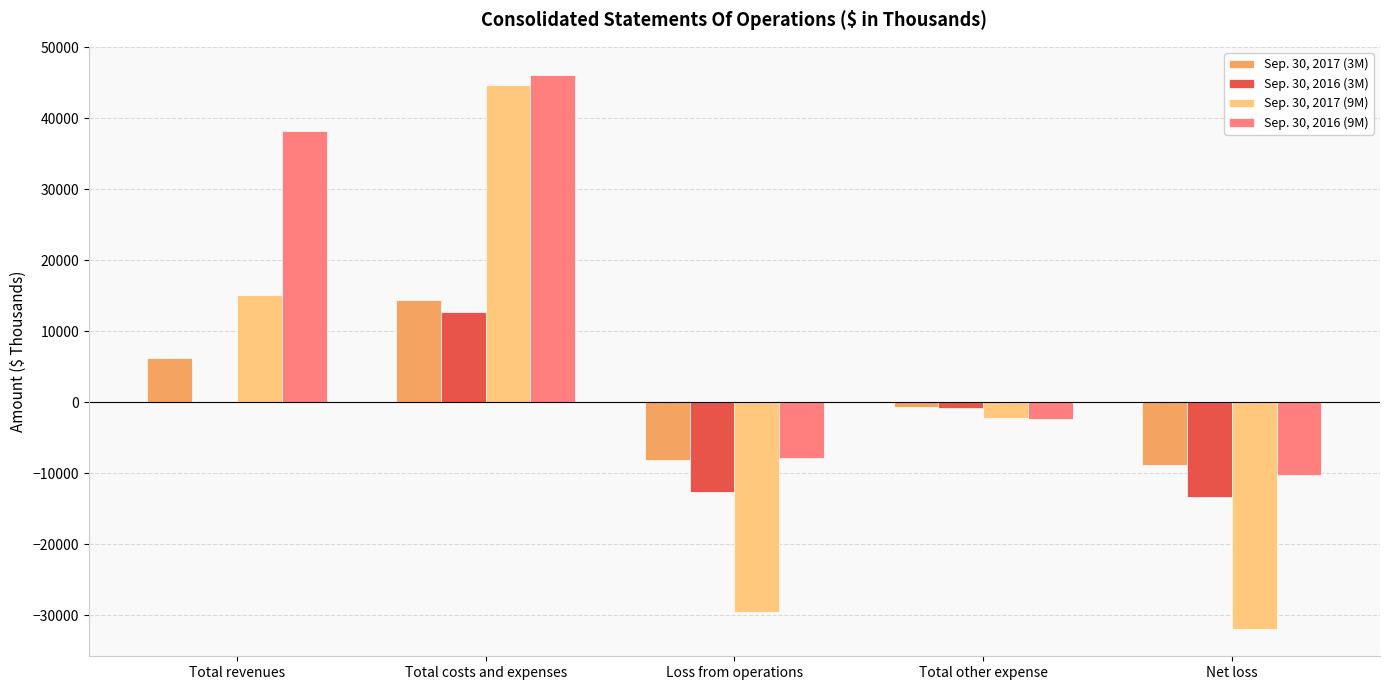

Is it true that Sep. 30, 2016 (3M) equals -12614 at Loss from operations?

True